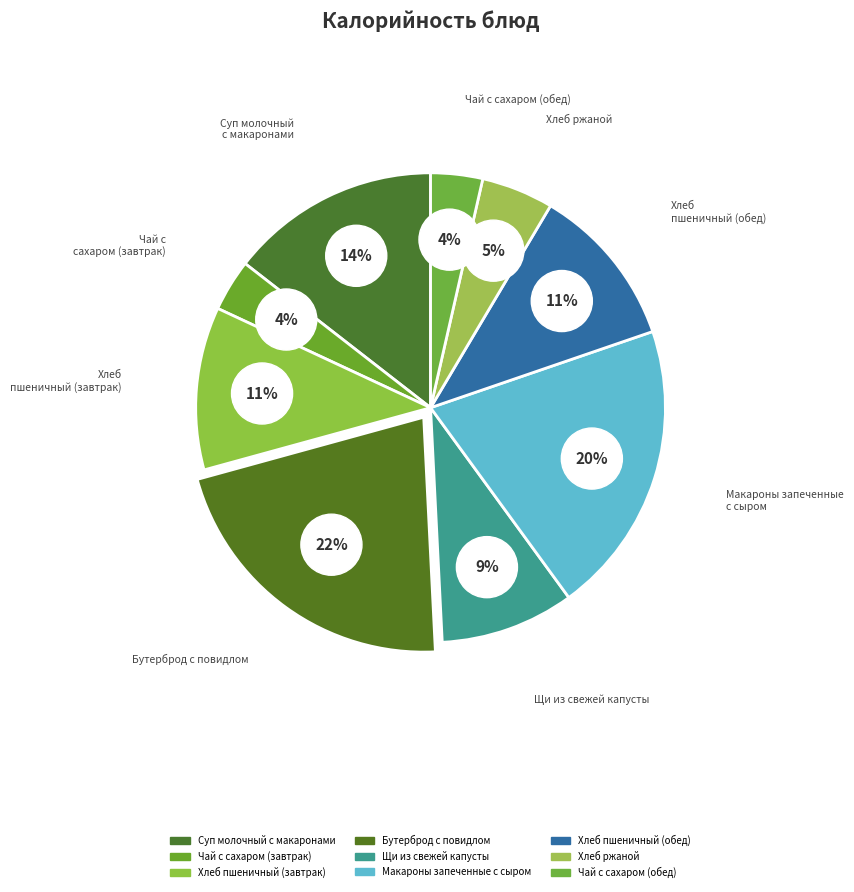

Rank the categories by value from lowest to highest.

Чай с сахаром (завтрак), Чай с сахаром (обед), Хлеб ржаной, Щи из свежей капусты, Хлеб пшеничный (завтрак), Хлеб пшеничный (обед), Суп молочный с макаронами, Макароны запеченные с сыром, Бутерброд с повидлом